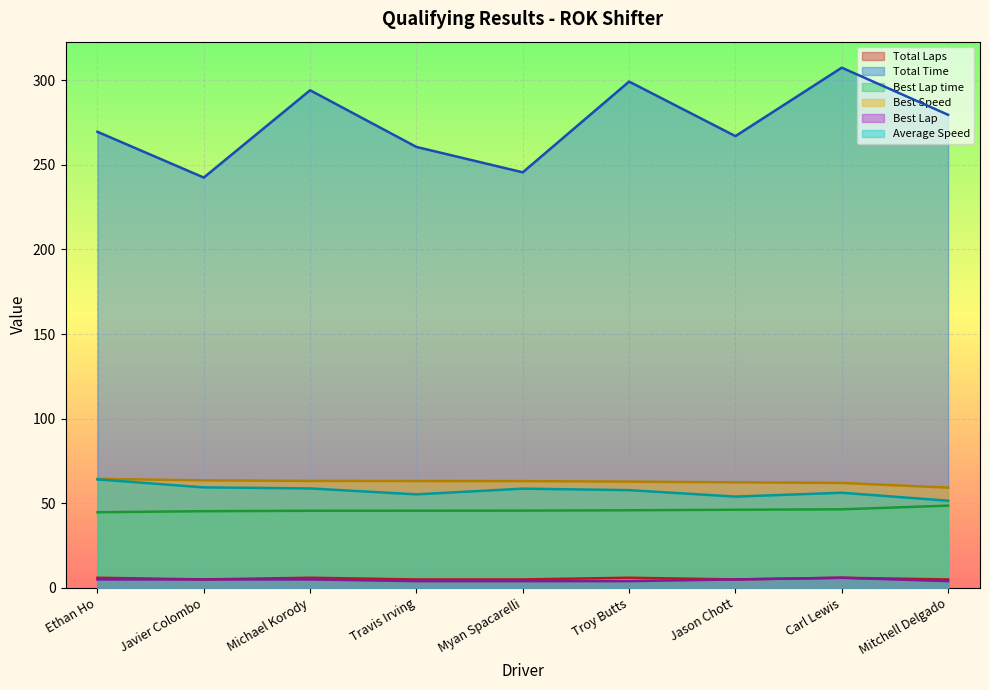

What is the lowest value of the Best Speed series?

59.3